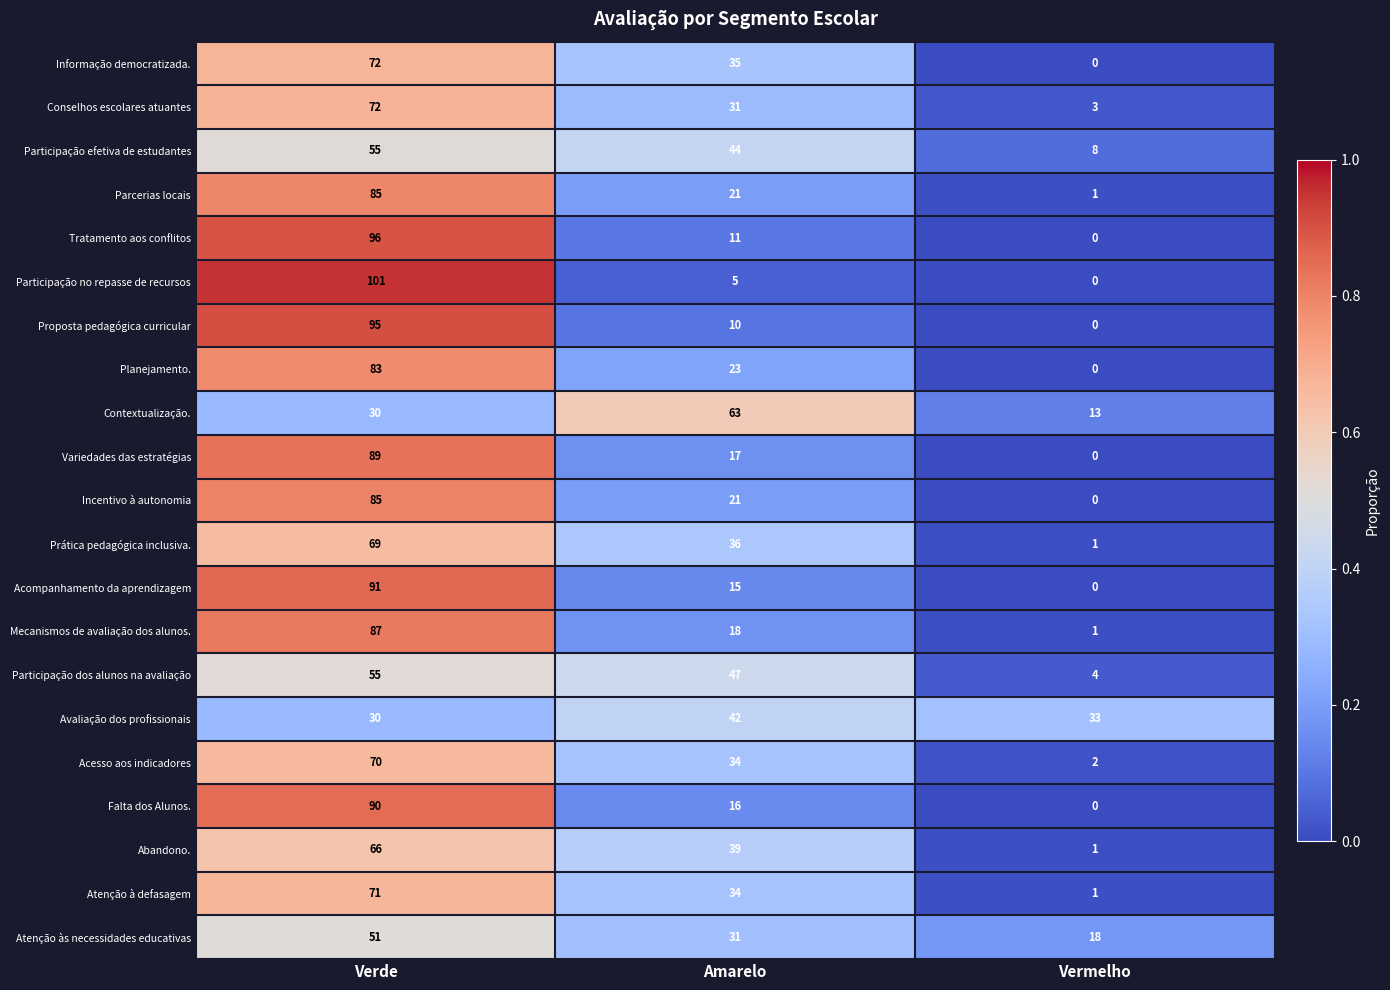

What is the sum of the Participação no repasse de recursos values at Verde and Amarelo?

106